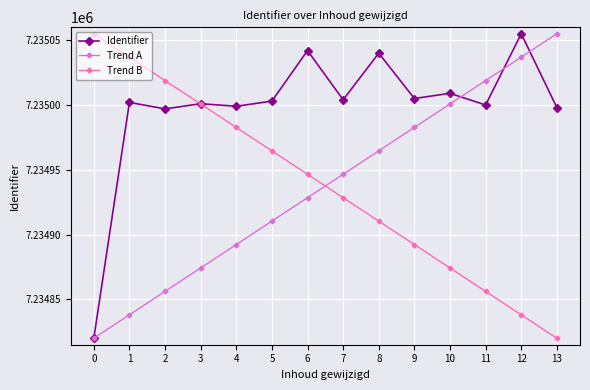

Count the number of data series in this chart.

3